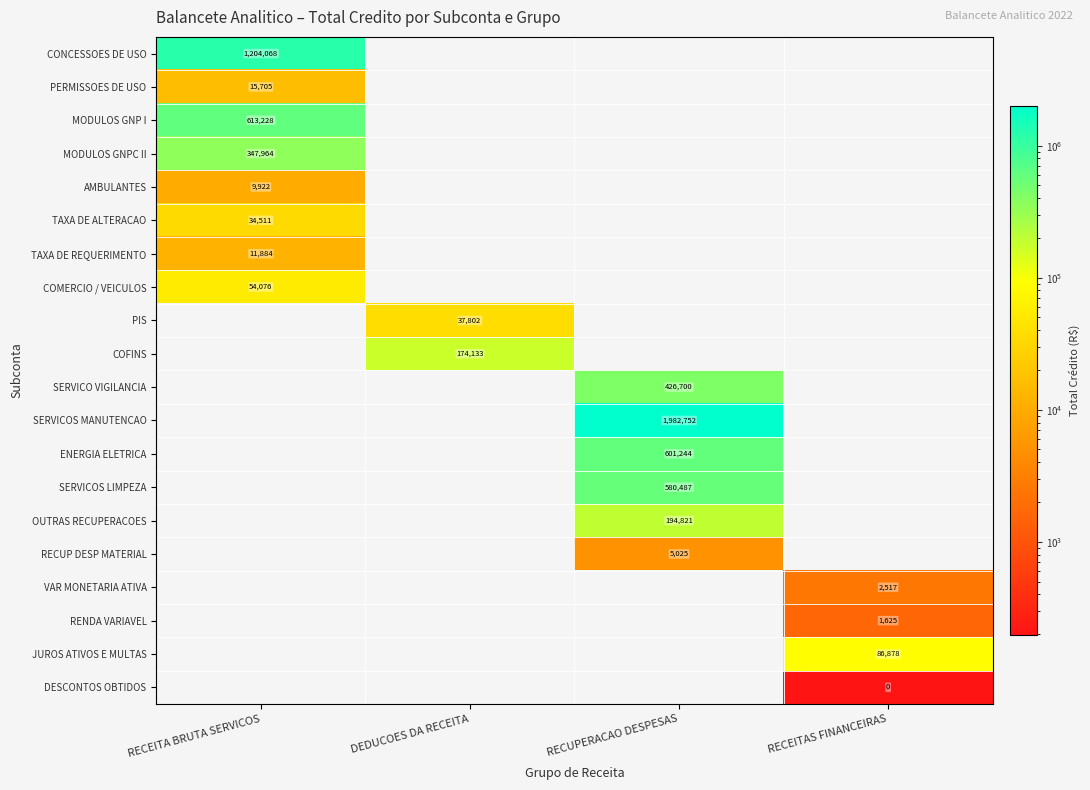

How many positive values does the ENERGIA ELETRICA series have?

1